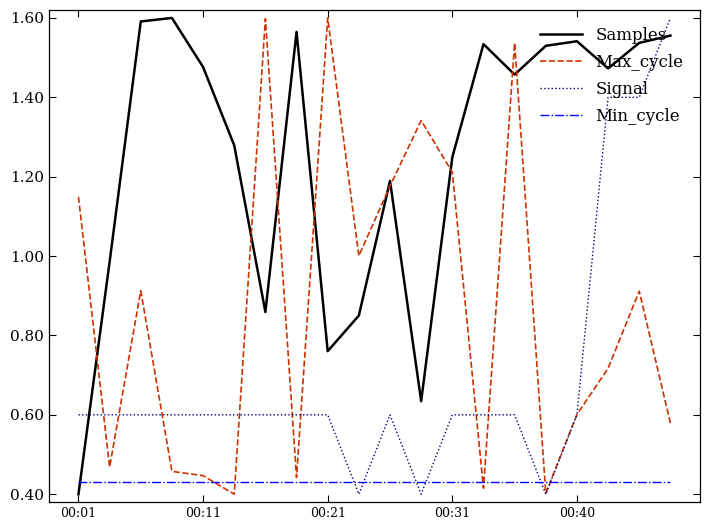

How many times do Min_cycle and Samples cross each other?

1